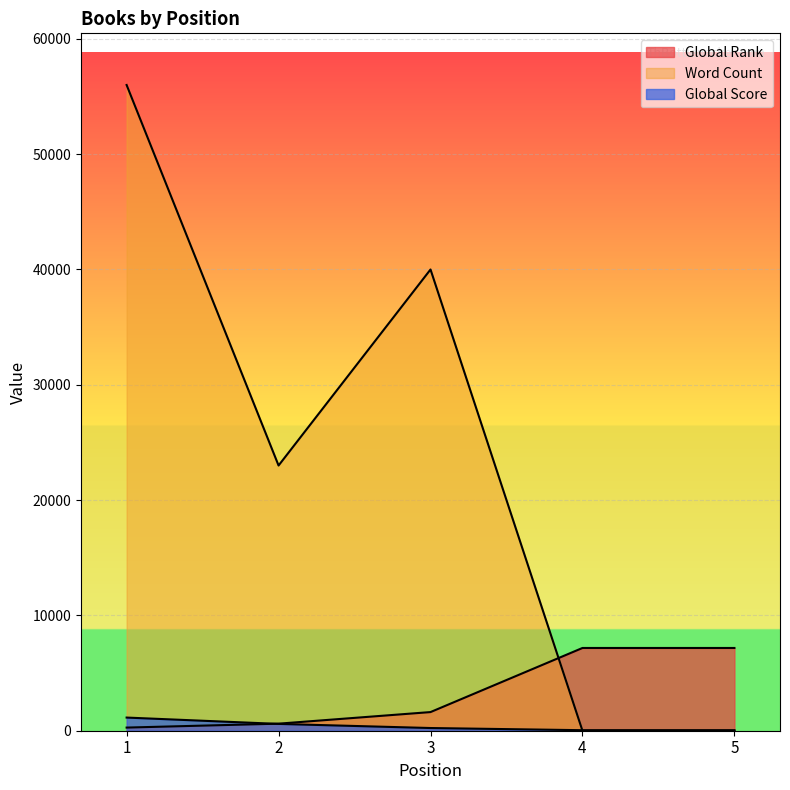

What is the sum of all Global Score values?

2056